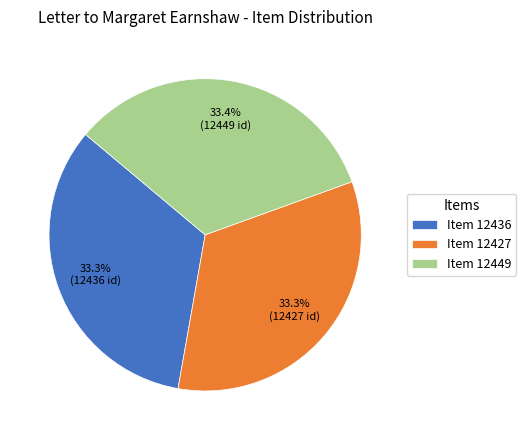

What is the ratio of the value at Item 12427 to the value at Item 12436?

1.0